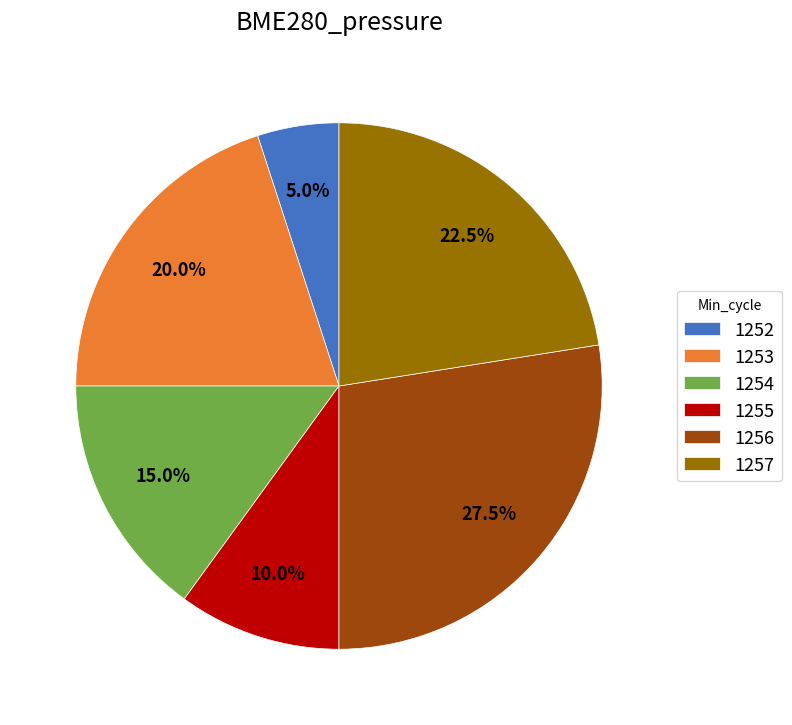

Count the number of slices in the pie.

6